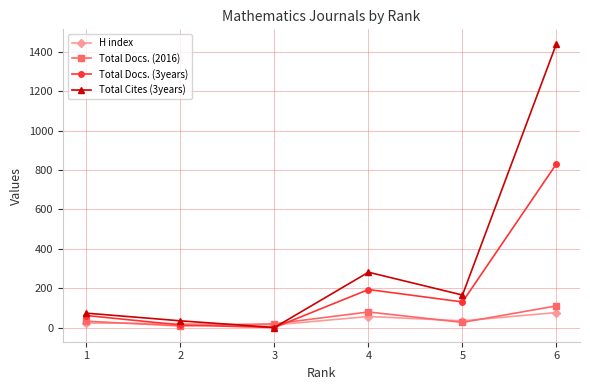

Between 5 and 6, which series saw the biggest shift?

Total Cites (3years)